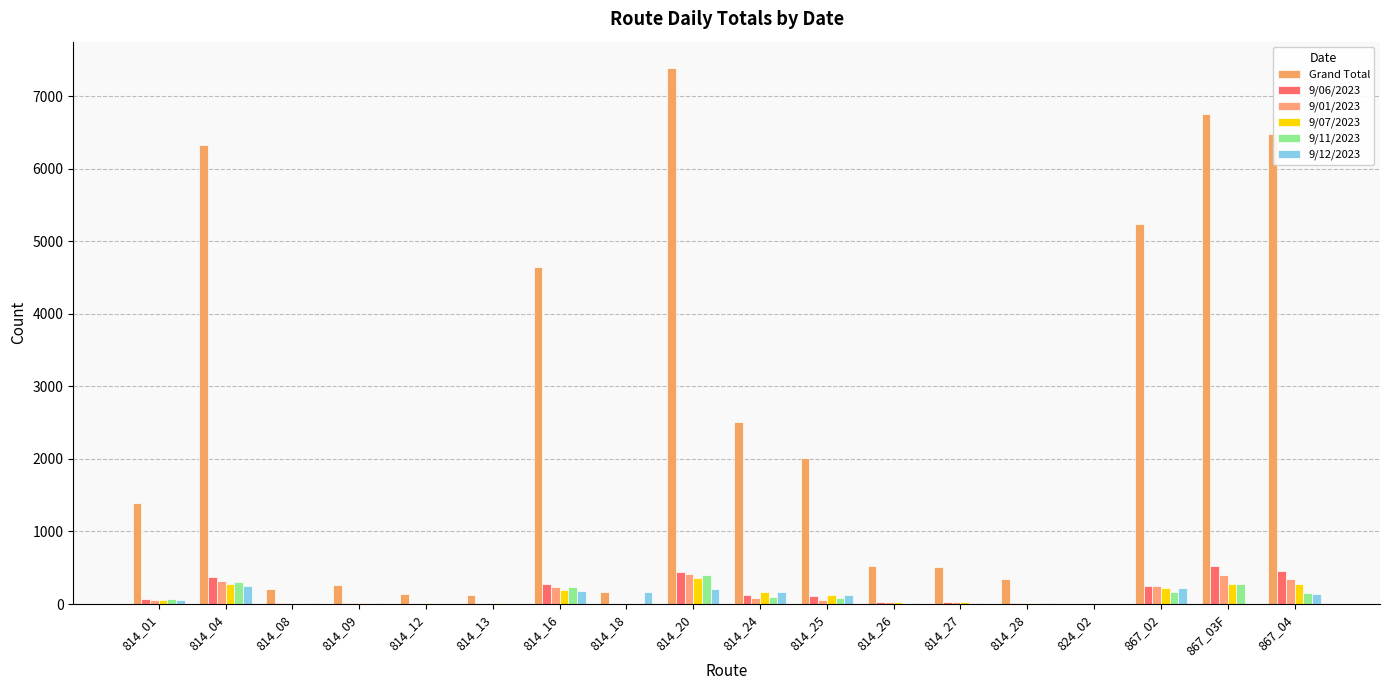

How many distinct data groups are displayed?

6